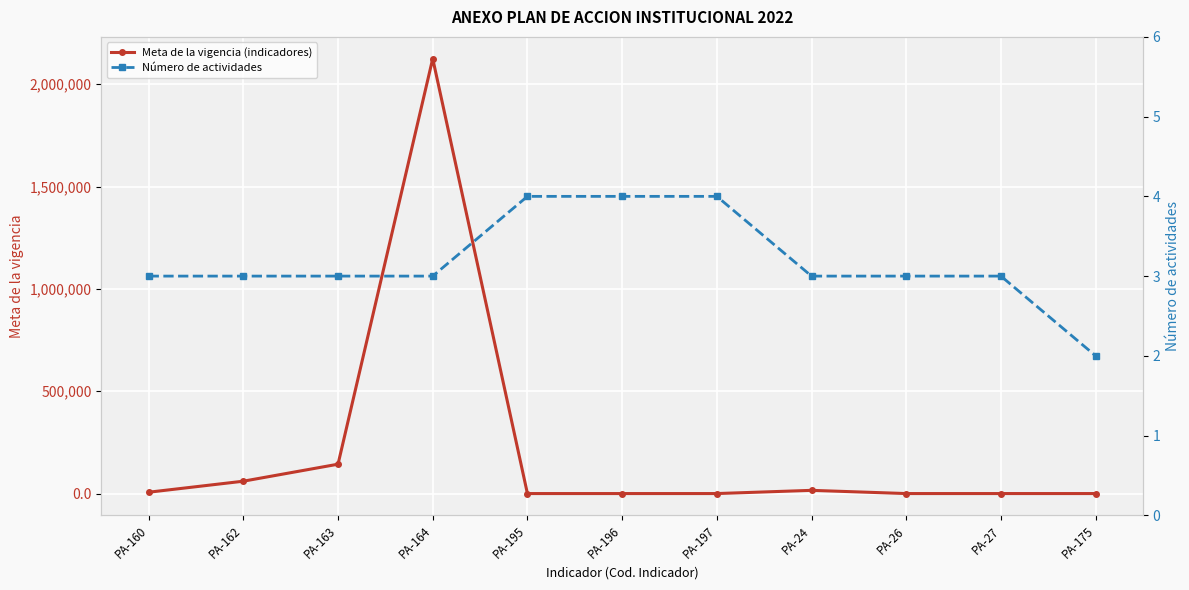

List the labels in order of Número de actividades value, largest first.

PA-195, PA-196, PA-197, PA-160, PA-162, PA-163, PA-164, PA-24, PA-26, PA-27, PA-175